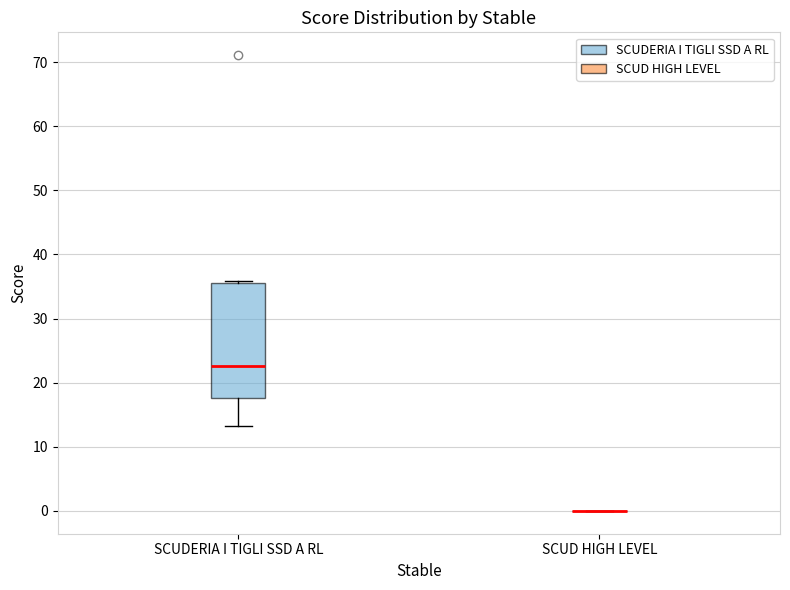

Where does the lower whisker of the box for SCUDERIA I TIGLI SSD A RL end on the y-axis? The values are not printed on the chart, so give them approximately, as read against the axis.

13